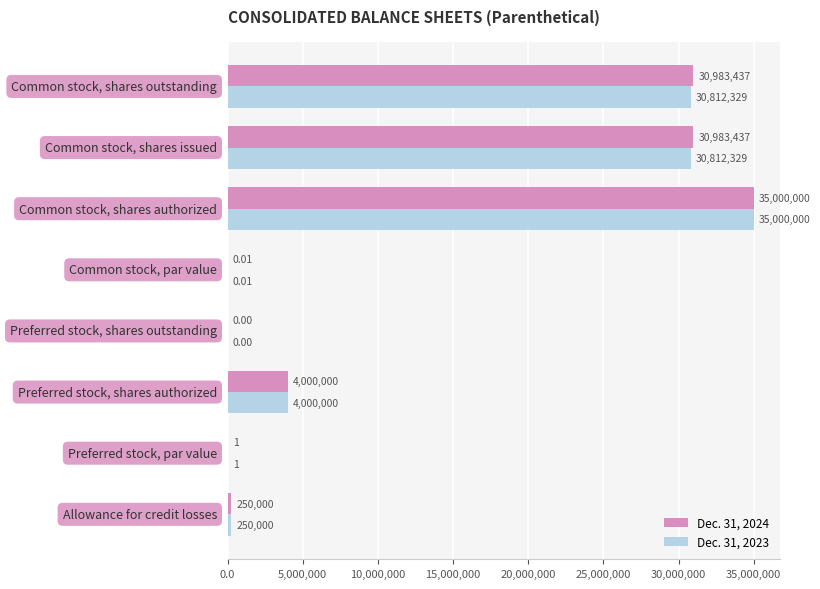

Which series has the largest total across all categories?

Dec. 31, 2024